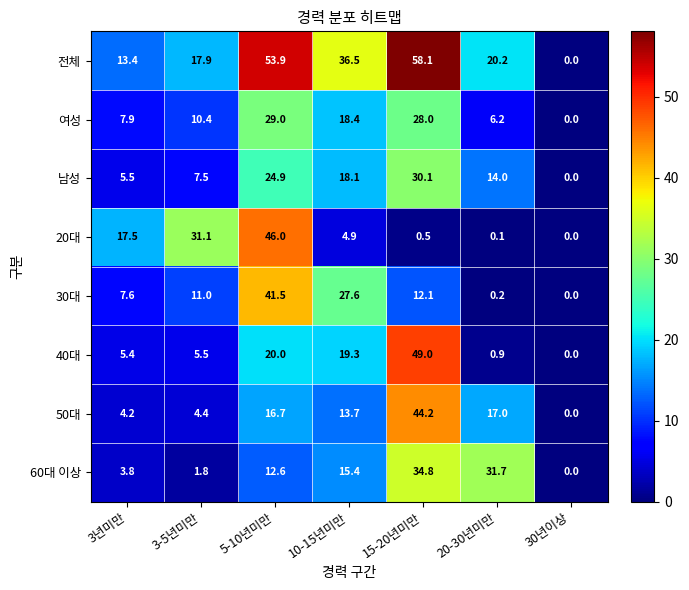

How many categories are shown in the chart?

7